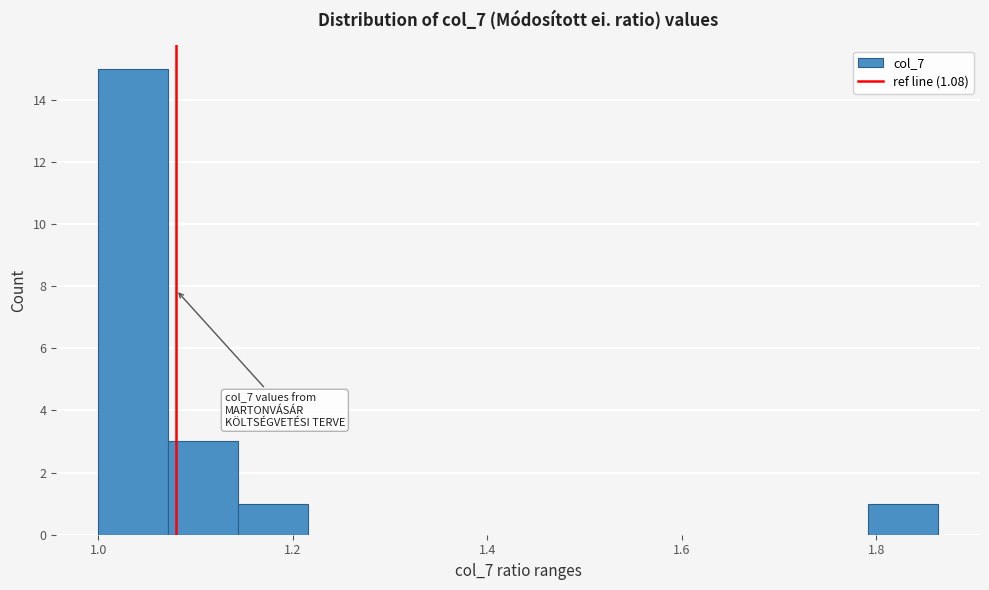

Around what value on the x-axis is the tallest bar? Give the approximate position of its centre, as read against the axis.

1.04